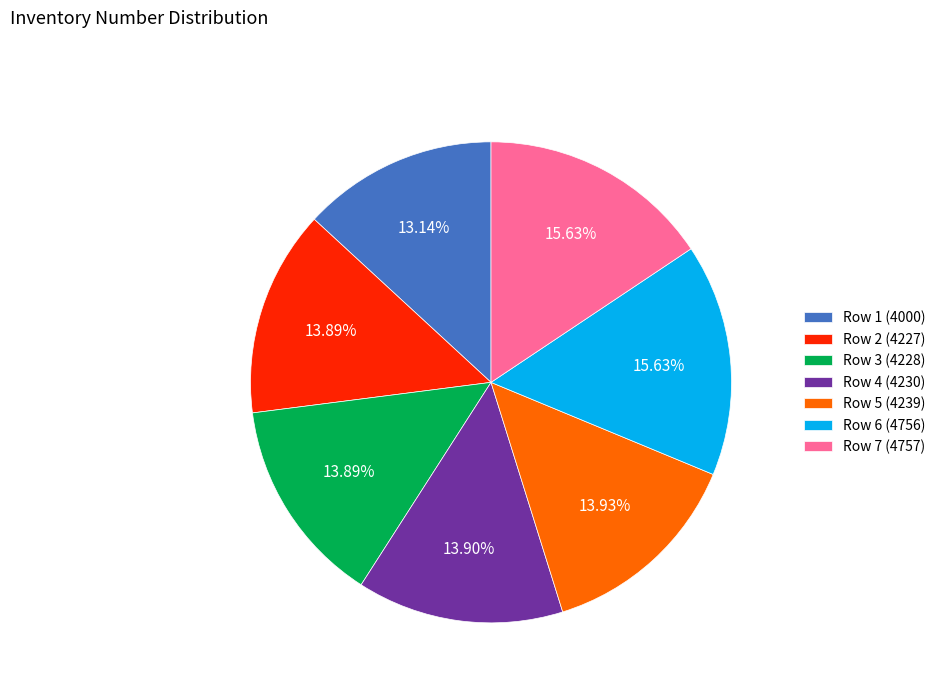

To the nearest percent, what is the average slice percentage?

14%